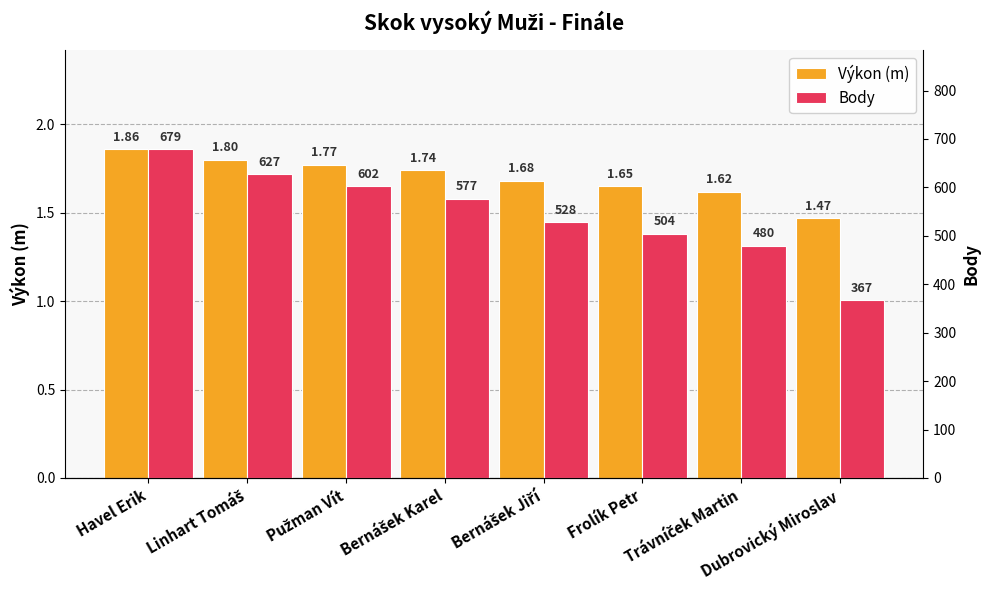

Reading left to right, list all the values displayed in this chart.

Výkon (m): Havel Erik=1.9	Linhart Tomáš=1.8	Pužman Vít=1.8	Bernášek Karel=1.7	Bernášek Jiří=1.7	Frolík Petr=1.6	Trávníček Martin=1.6	Dubrovický Miroslav=1.5
Body: Havel Erik=679.0	Linhart Tomáš=627.0	Pužman Vít=602.0	Bernášek Karel=577.0	Bernášek Jiří=528.0	Frolík Petr=504.0	Trávníček Martin=480.0	Dubrovický Miroslav=367.0